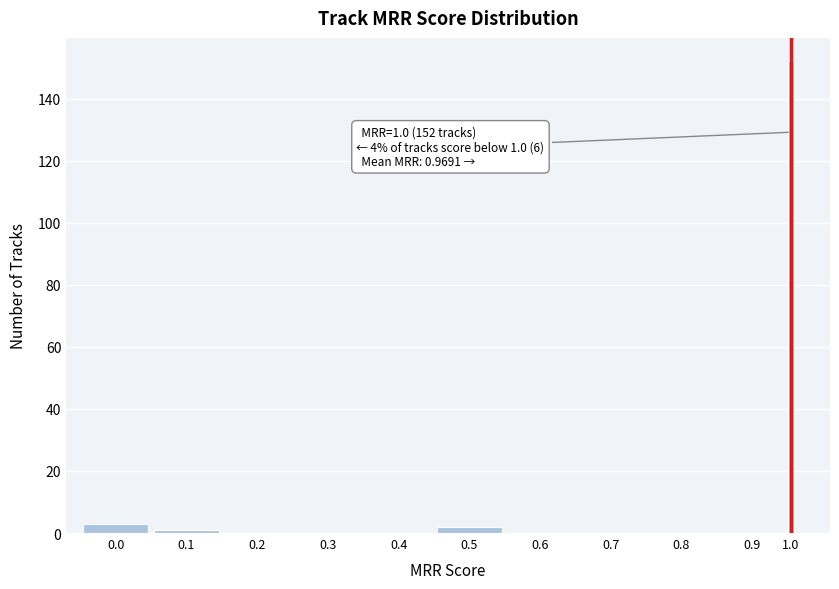

Reading right to left, list all the values displayed in this chart.

1.0=152	0.9=0	0.8=0	0.7=0	0.6=0	0.5=2	0.4=0	0.3=0	0.2=0	0.1=1	0.0=3